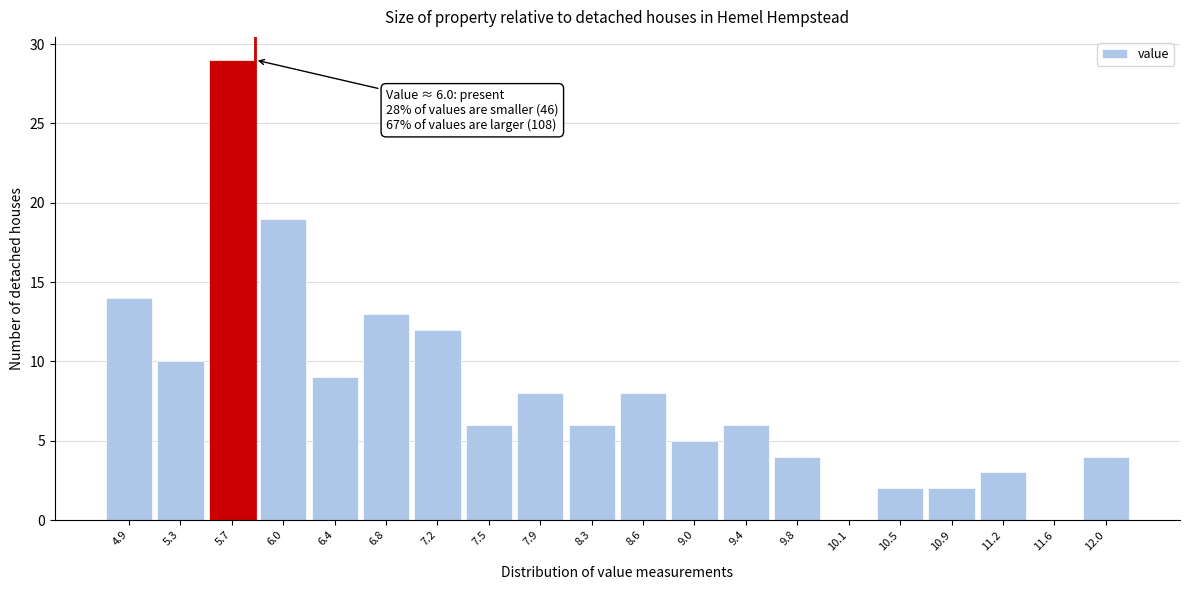

Reading left to right, what are all the values shown in this chart?

4.9=14	5.3=10	5.7=29	6.0=19	6.4=9	6.8=13	7.2=12	7.5=6	7.9=8	8.3=6	8.6=8	9.0=5	9.4=6	9.8=4	10.1=0	10.5=2	10.9=2	11.2=3	11.6=0	12.0=4